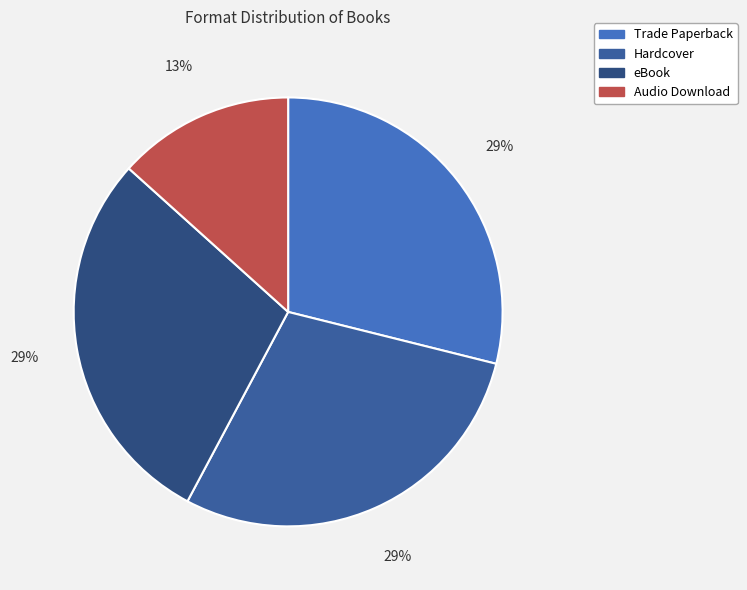

What percentage is the Trade Paperback slice, to the nearest percent?

29%